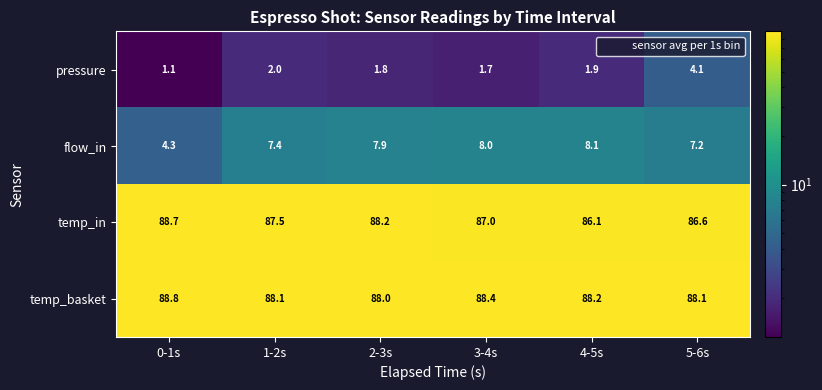

What is the difference between the maximum and minimum values in the temp_in series?

2.6